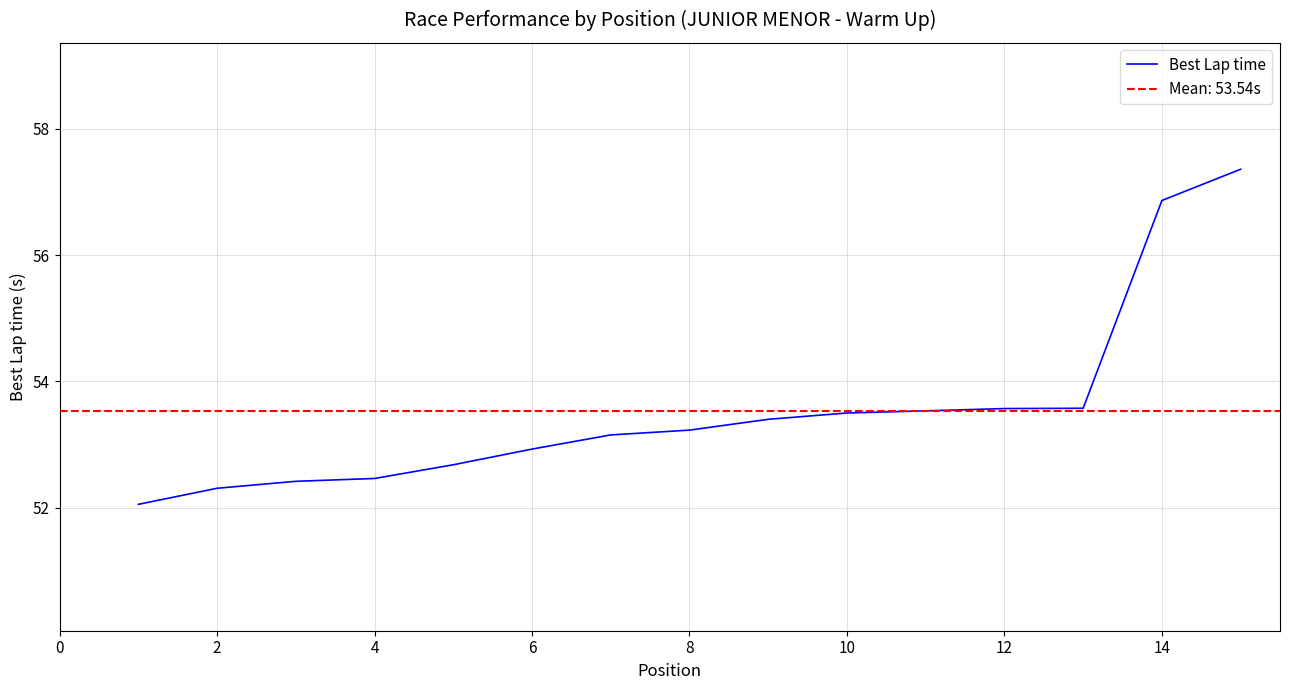

Is it true that the value at 2 is 52.3?

True